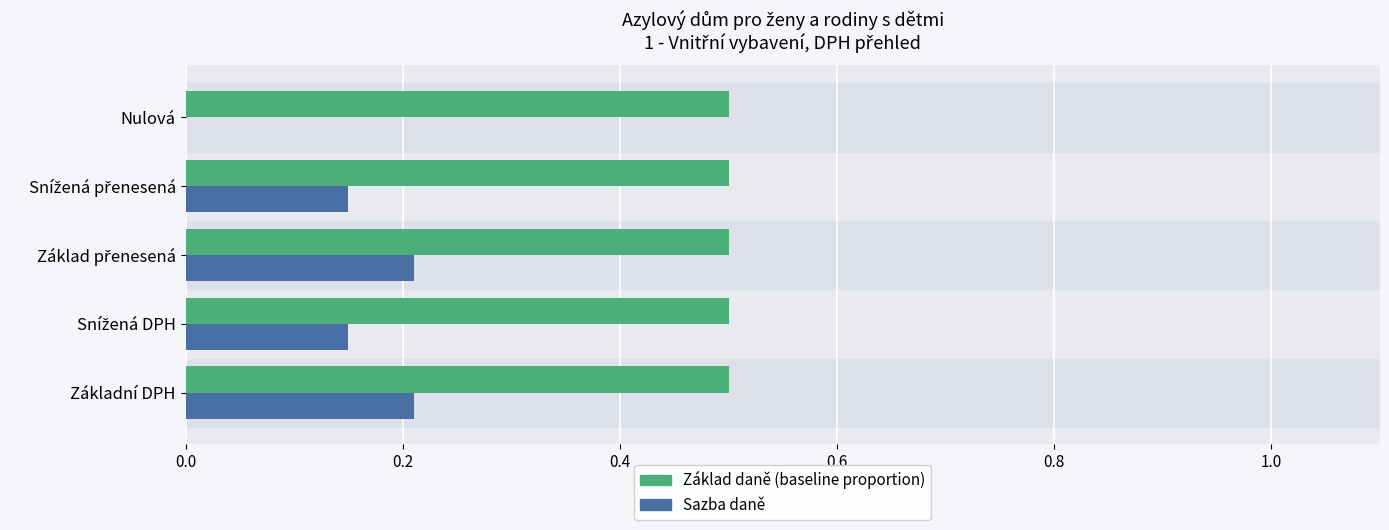

What is the total value across all series at Nulová?

0.5